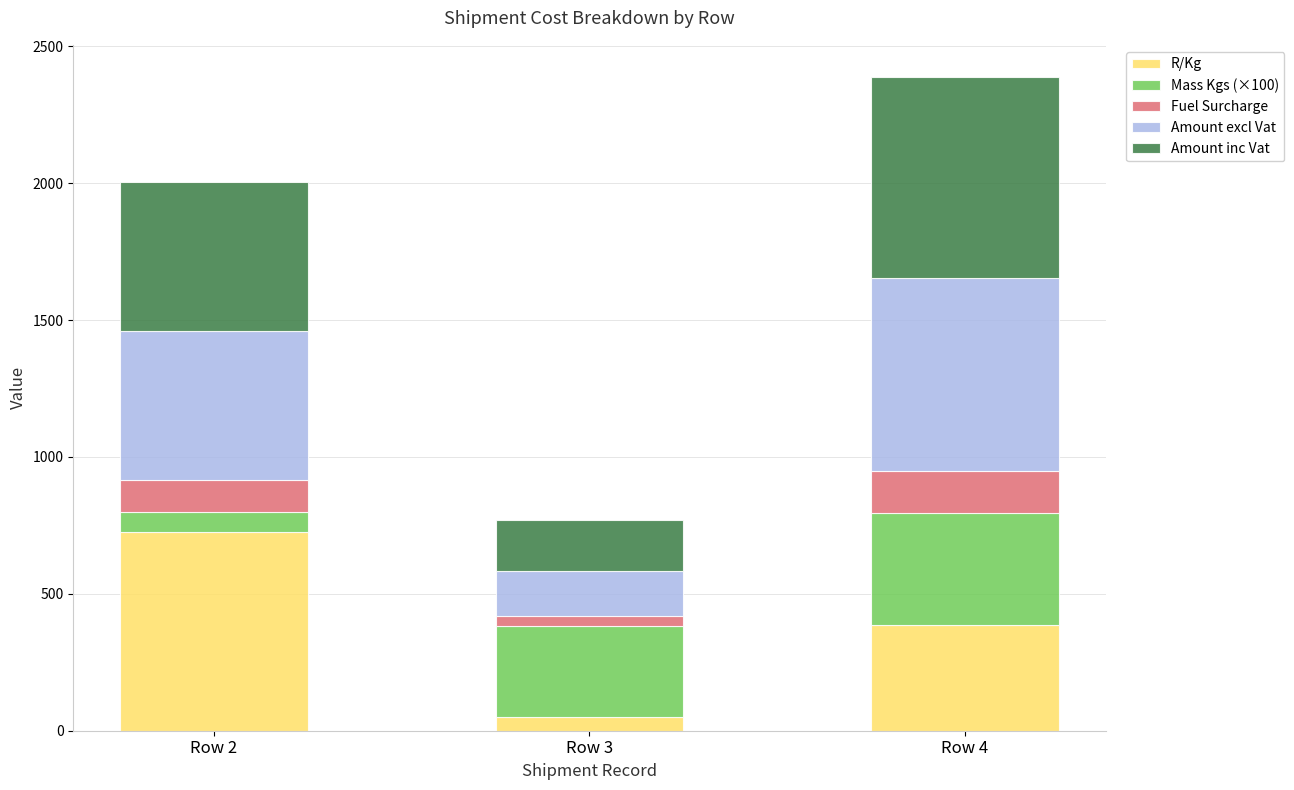

At which category is the sum across all series the highest?

Row 4